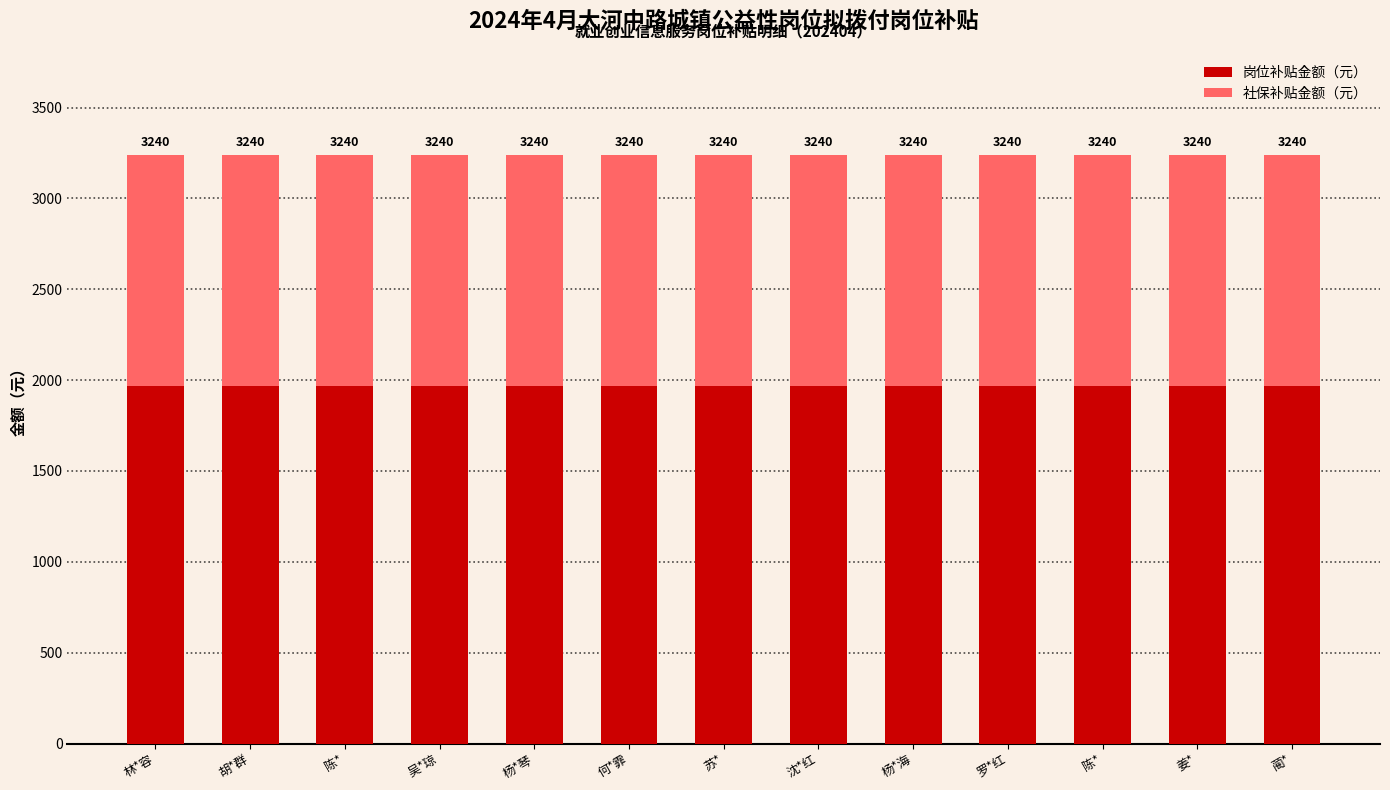

What are all the series names shown in the legend?

岗位补贴金额（元）, 社保补贴金额（元）